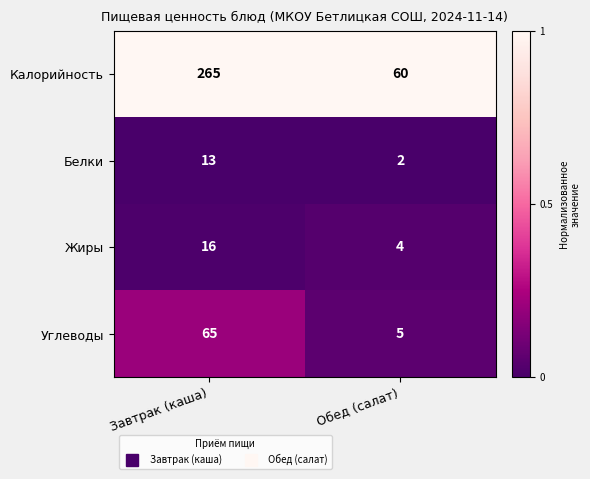

Rank the series at Завтрак (каша) from highest to lowest value.

Калорийность, Углеводы, Жиры, Белки